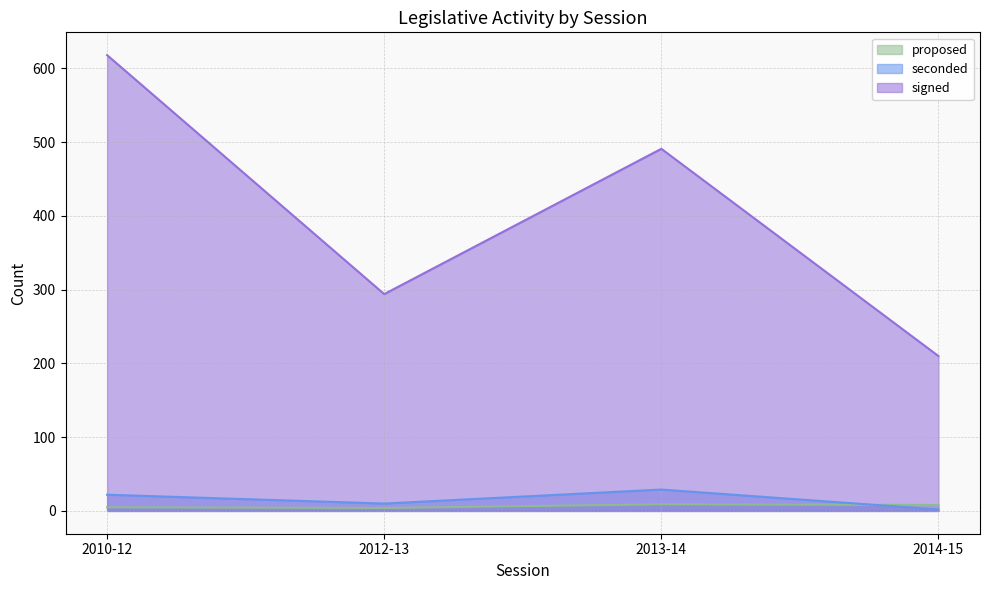

How many lines are shown in the chart?

3